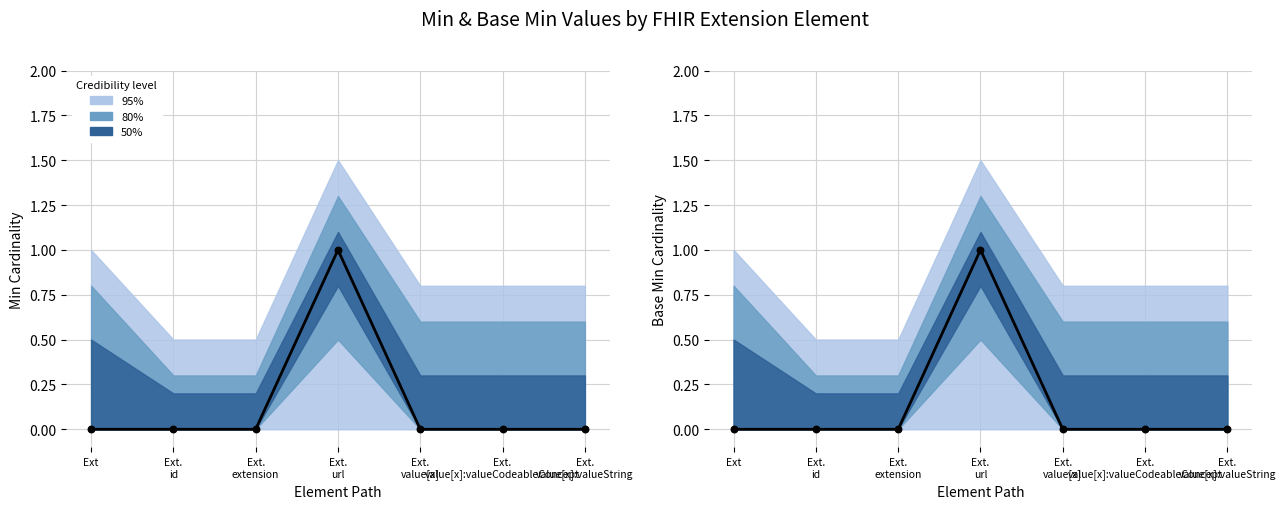

Is the value of Min at Ext.
id greater than the value of Base Min at Ext.
value[x]?

No